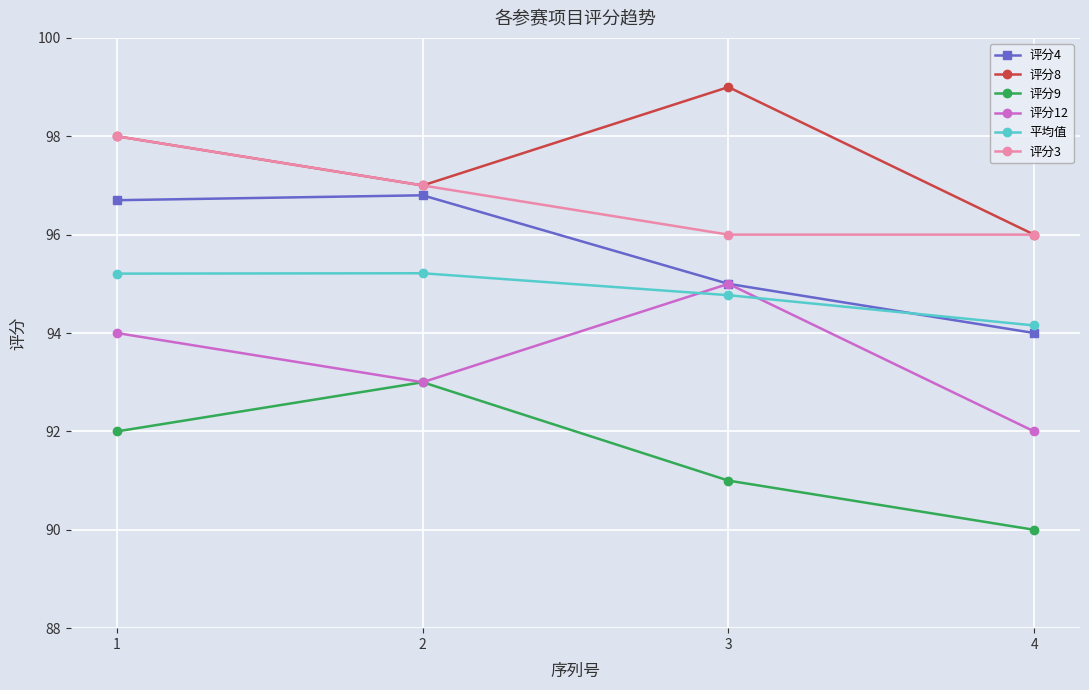

Is this an area chart (filled region under the line)?

No